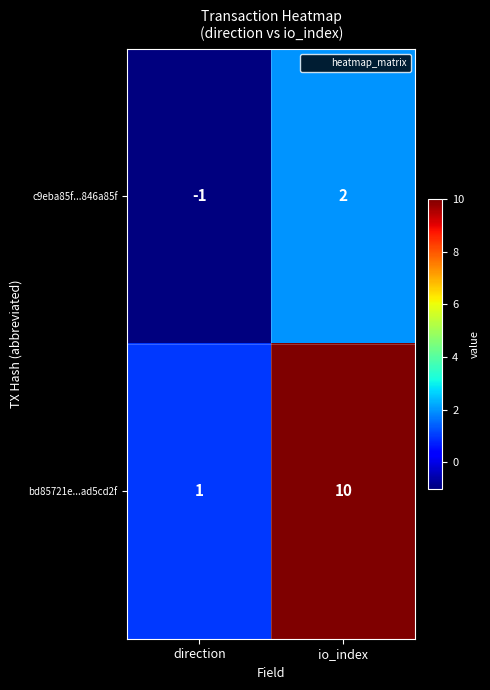

What is the total value across all series at io_index?

12